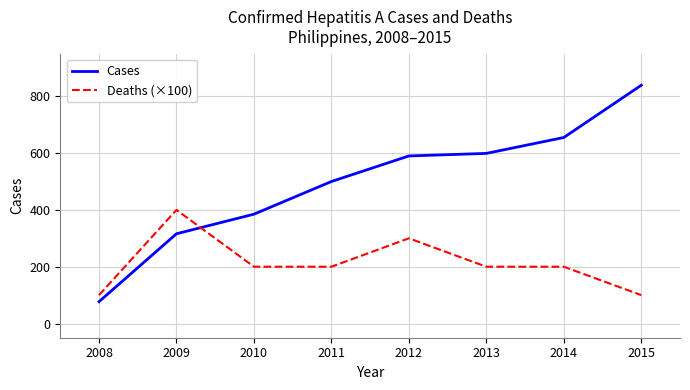

Where is Cases nearest to the value 458?

2011